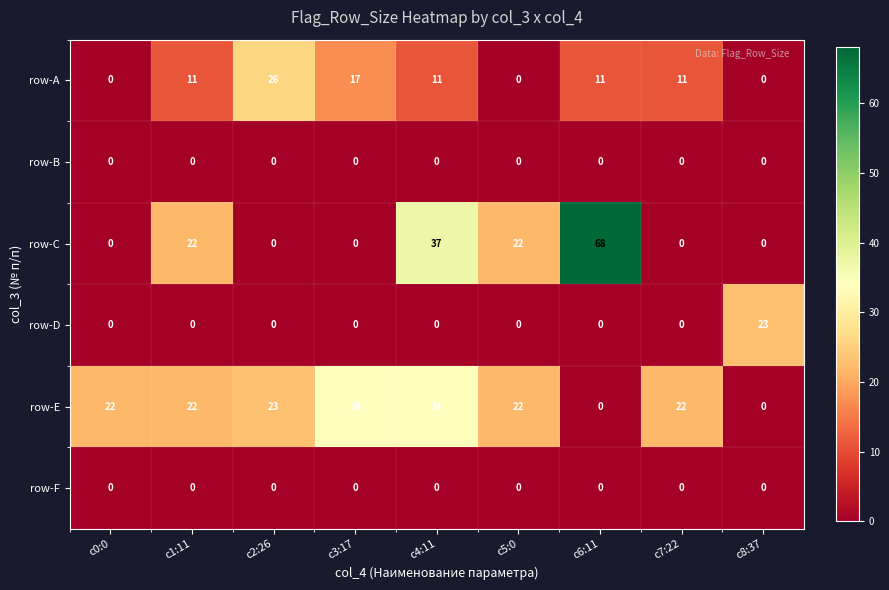

The row-C series shows 0 at c0:0. True or false?

True